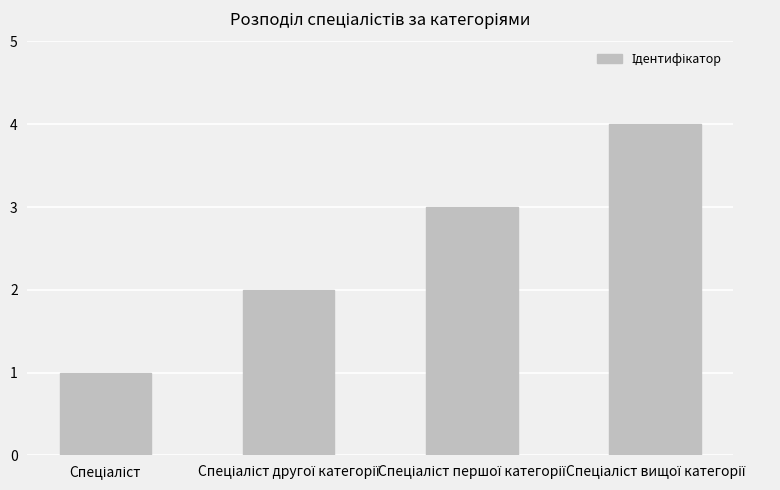

What is the difference between the maximum and minimum values?

3